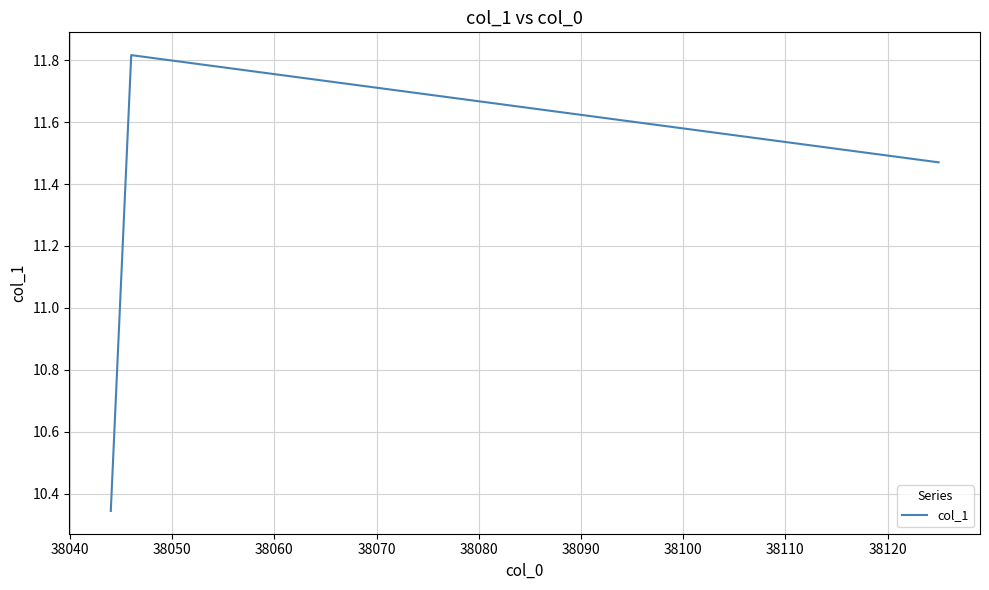

Does the chart have visible grid lines?

Yes